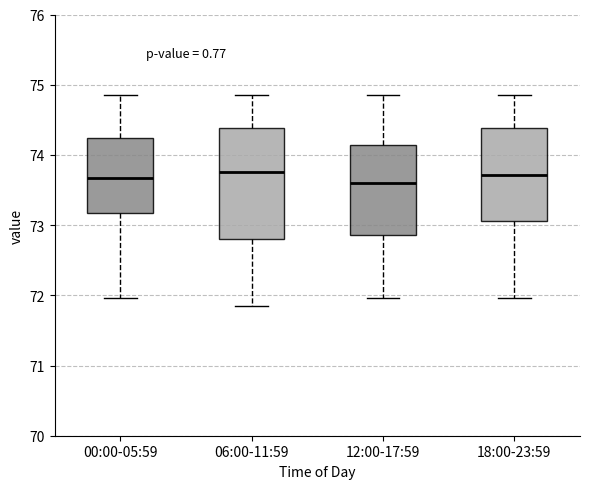

Reading left to right, transcribe this box plot: for each box, give where its median line is, the range the box spans, and where its two whiskers end, as read against the y-axis. The values are not printed on the chart, so give them approximately, as read against the axis.

00:00-05:59: median 73.7, box 73.2 to 74.2, whiskers 72.0 to 74.9
06:00-11:59: median 73.8, box 72.8 to 74.4, whiskers 71.9 to 74.9
12:00-17:59: median 73.6, box 72.9 to 74.1, whiskers 72.0 to 74.9
18:00-23:59: median 73.7, box 73.1 to 74.4, whiskers 72.0 to 74.9